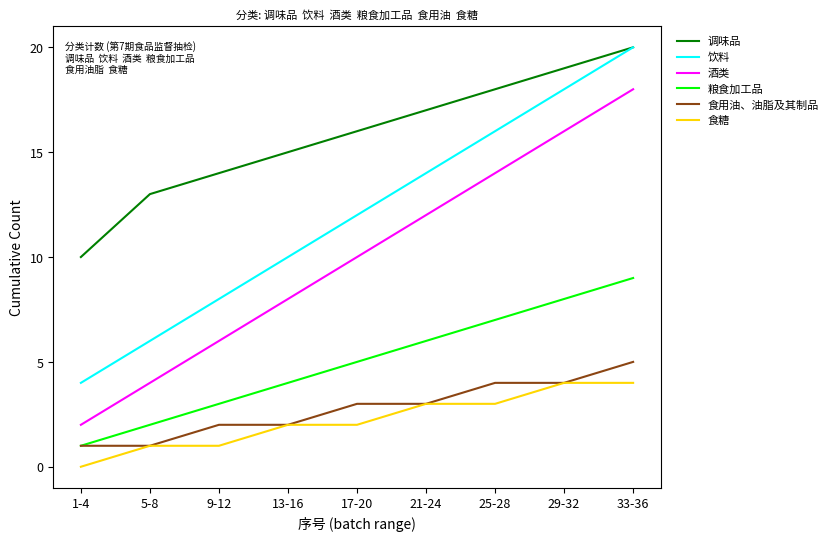

What is the highest value of the 调味品 series?

20